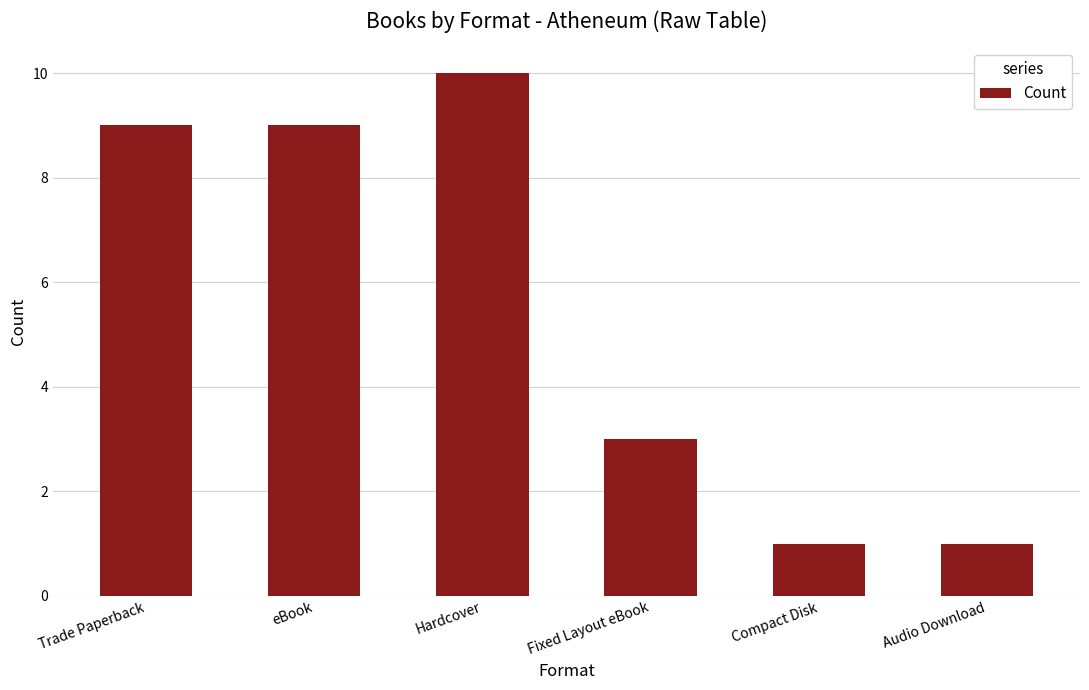

What value does the data have at Fixed Layout eBook?

3